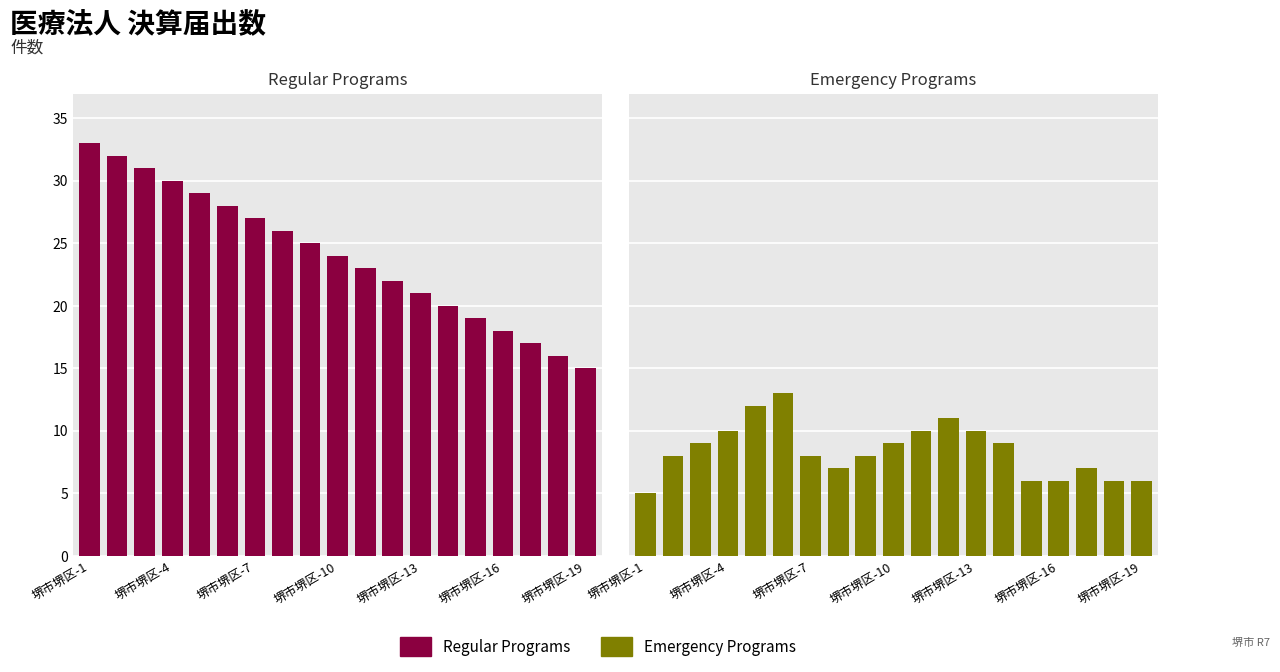

Which has a higher value, 堺市堺区-16 or 堺市堺区-7?

堺市堺区-7